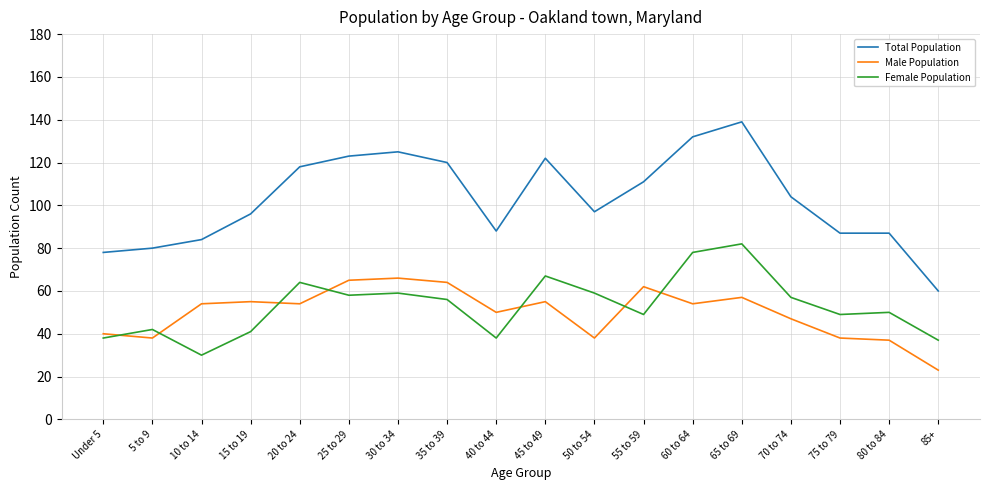

What is the minimum value for Male Population?

23